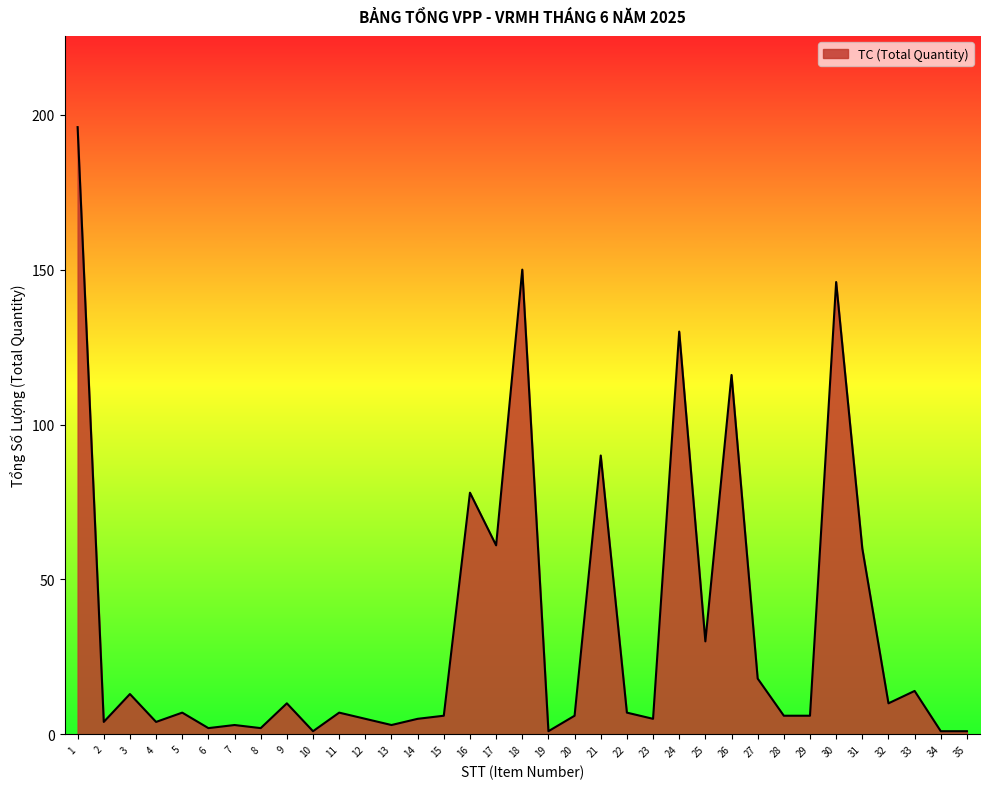

Is it true that the value at 32 is 10?

True